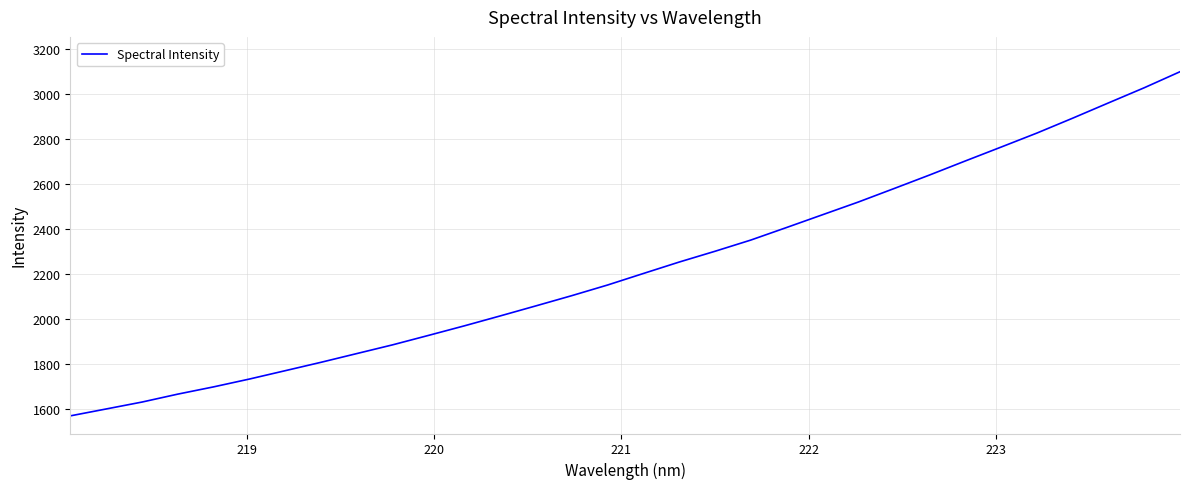

What is the maximum value shown in the chart?

3098.6